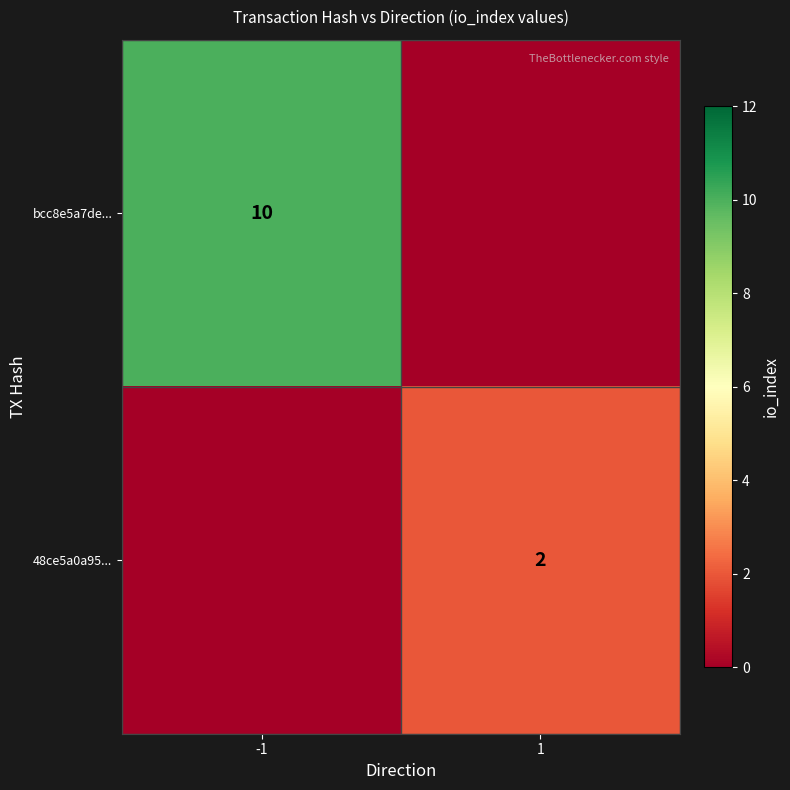

Which category has the highest value across all series?

-1